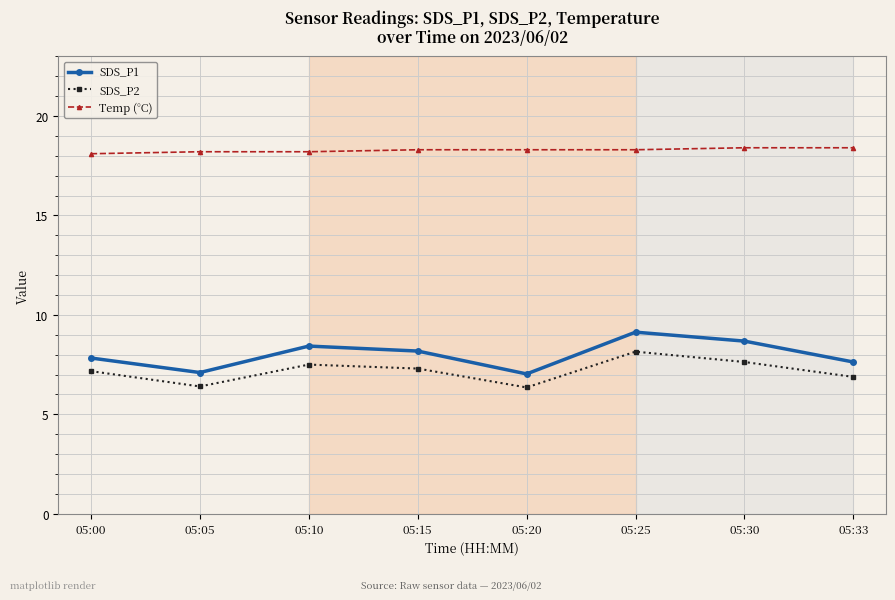

True or false: SDS_P2 has a value of 10.4 at 05:00.

False